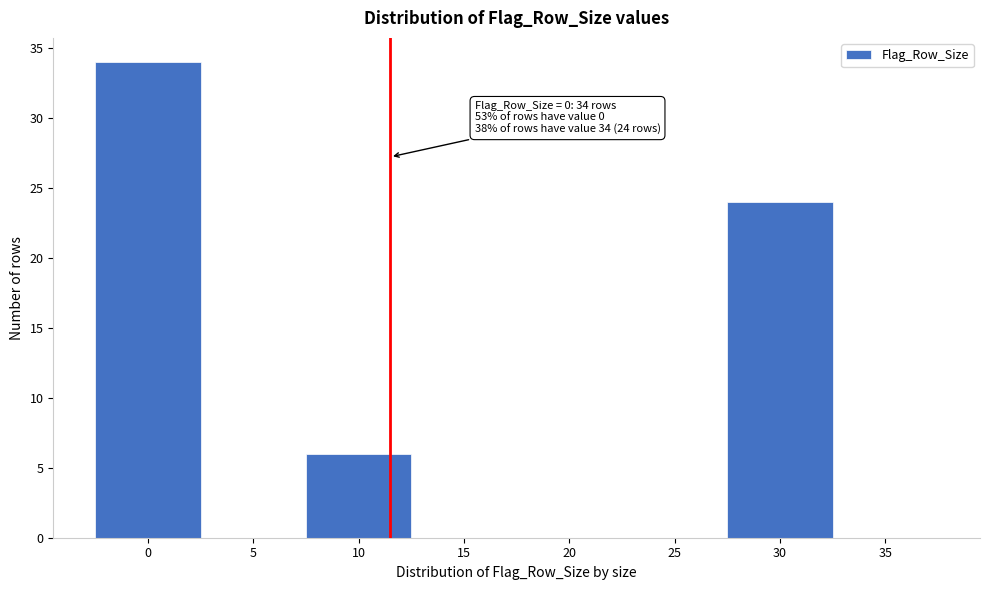

Reading right to left, transcribe all the data shown in this chart.

35=0	30=24	25=0	20=0	15=0	10=6	5=0	0=34